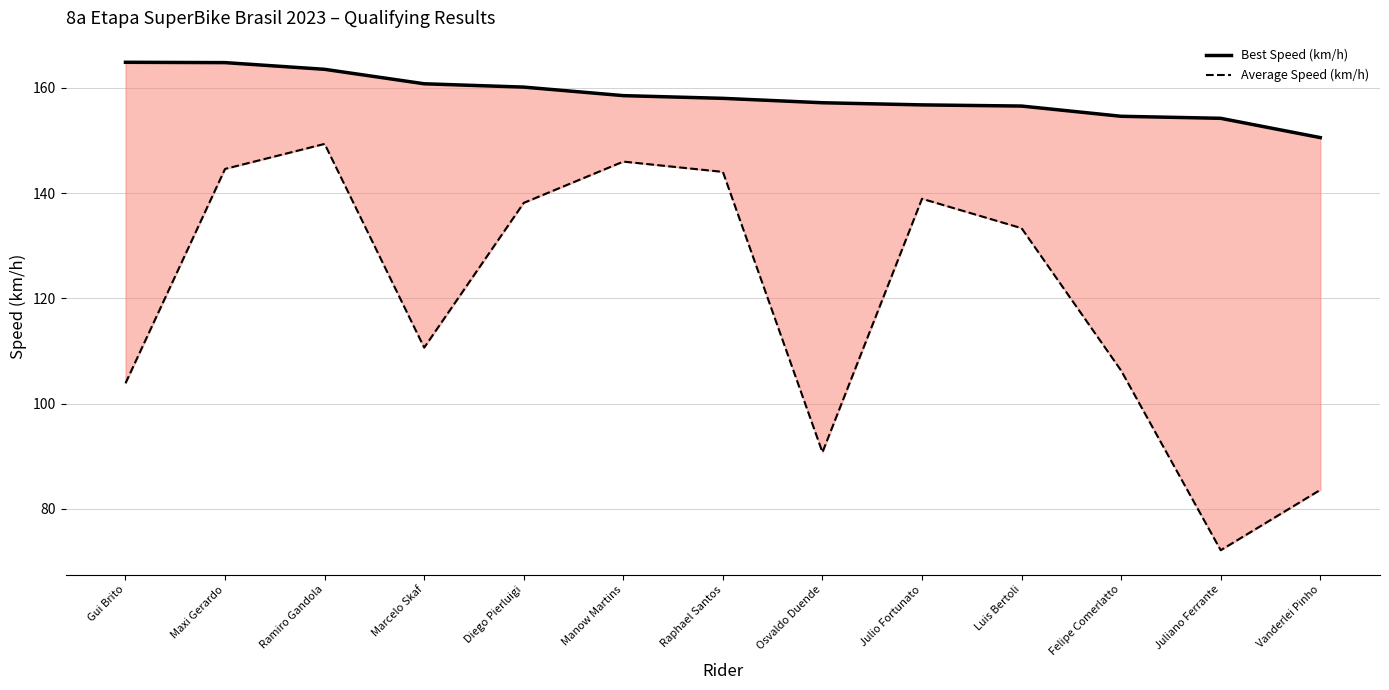

What is the value of the Best Speed (km/h) point at the 12th from the left?

154.2